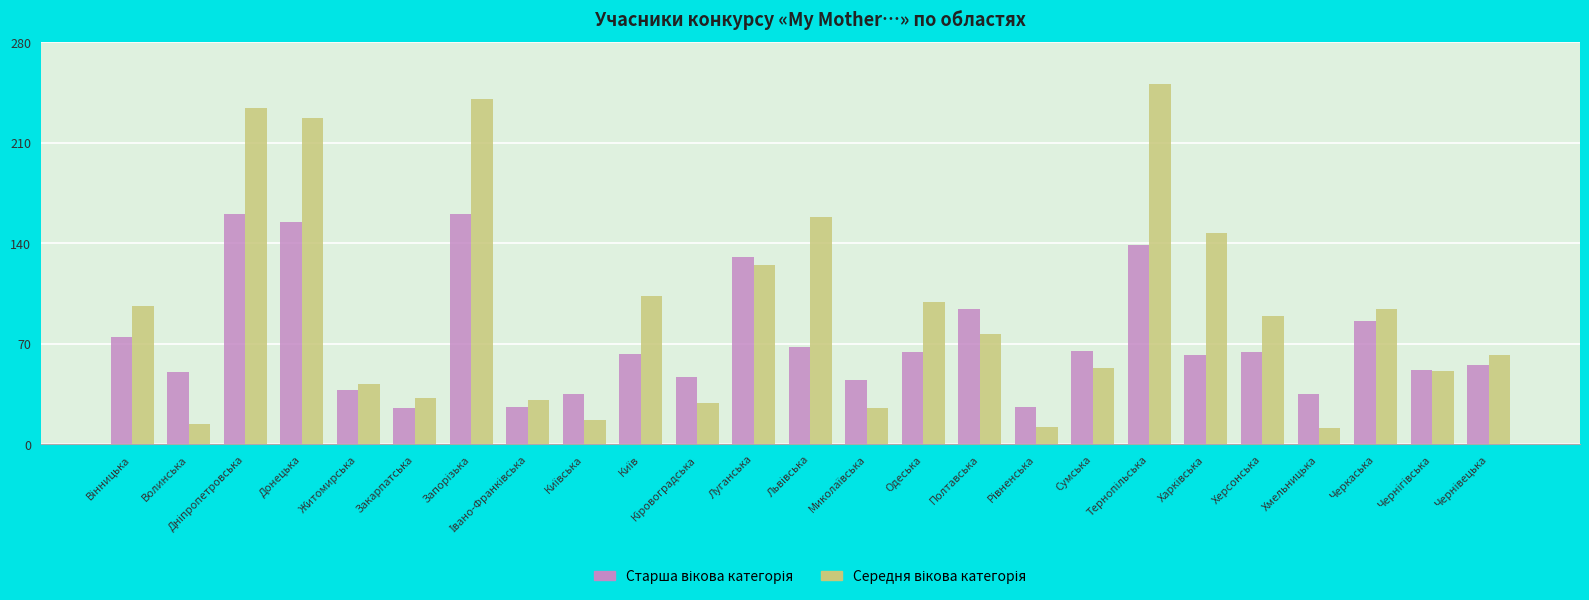

At how many categories does at least one series exceed 82?

13